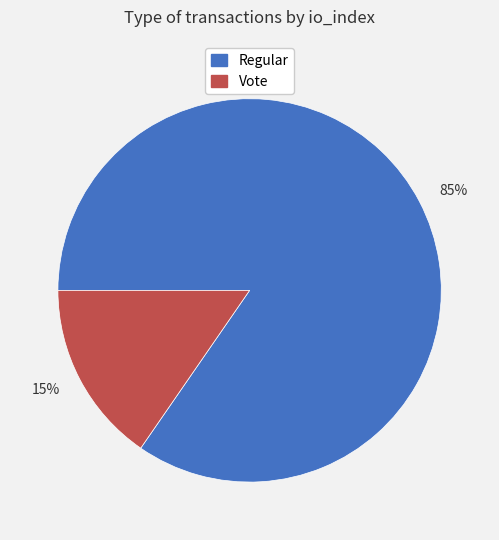

To the nearest percent, what is the average slice percentage?

50%